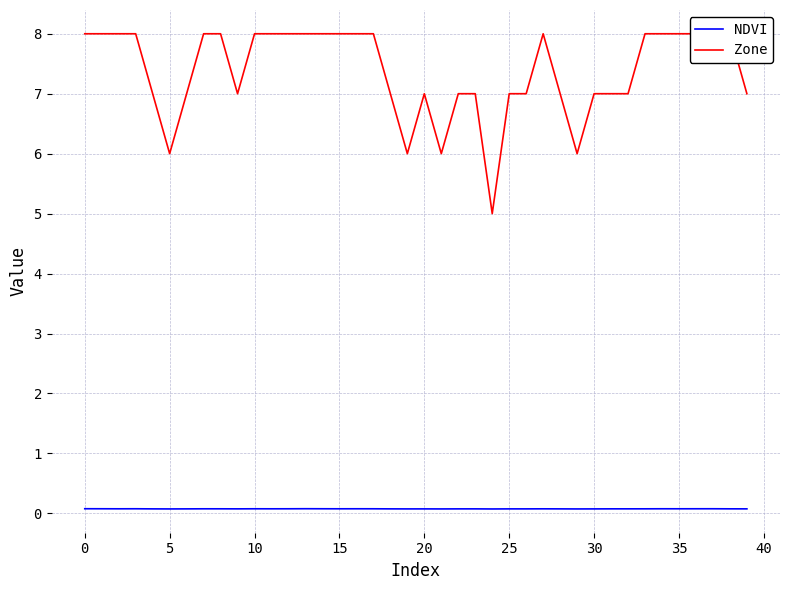

How many lines are shown in the chart?

2